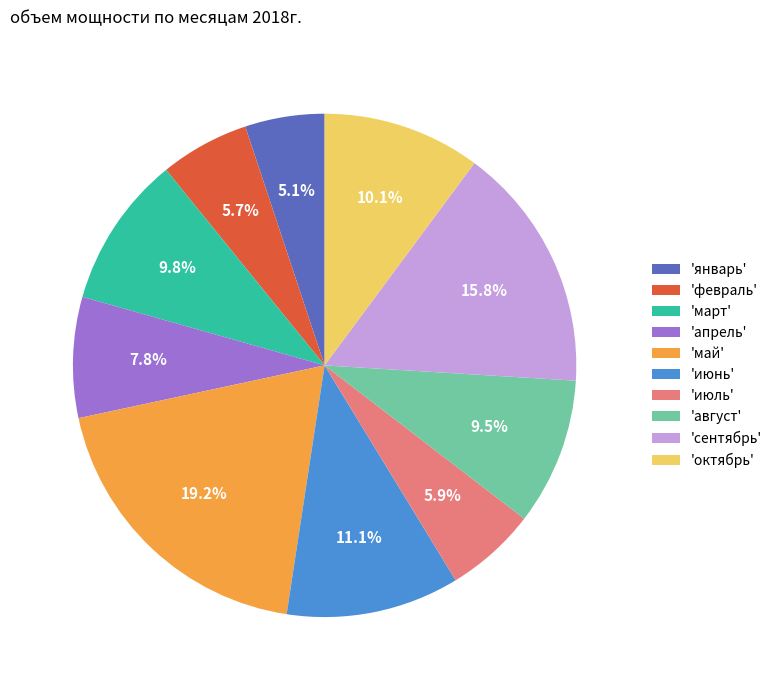

What percentage is NOT represented by 'сентябрь'?

84.2%